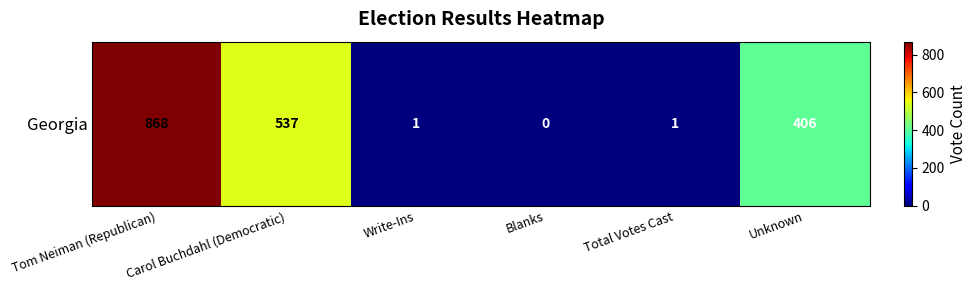

At which category does the chart reach its minimum across all series?

Blanks